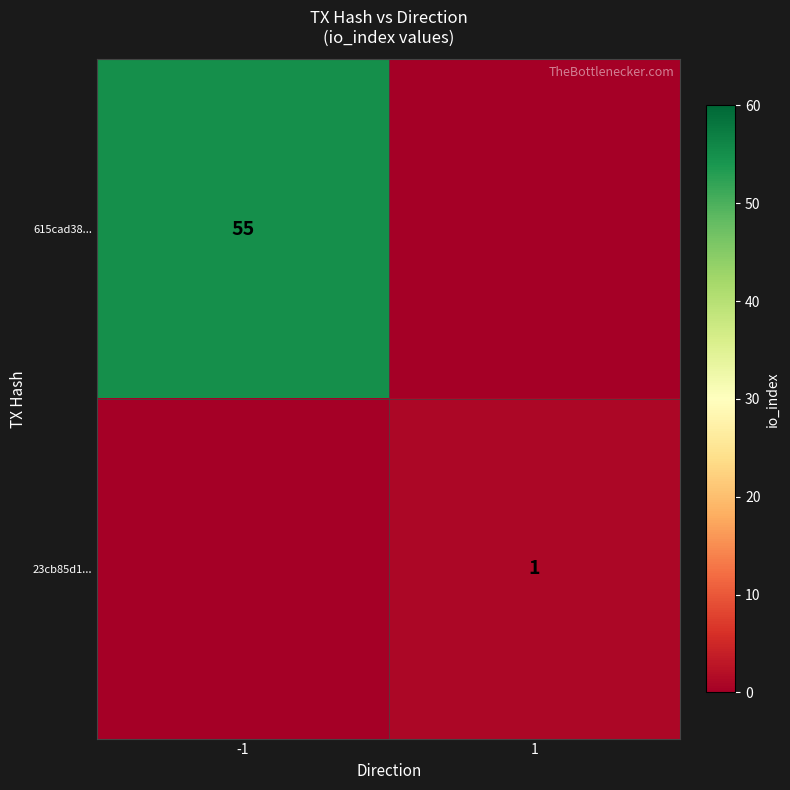

Which has a higher value, 1 or -1?

-1